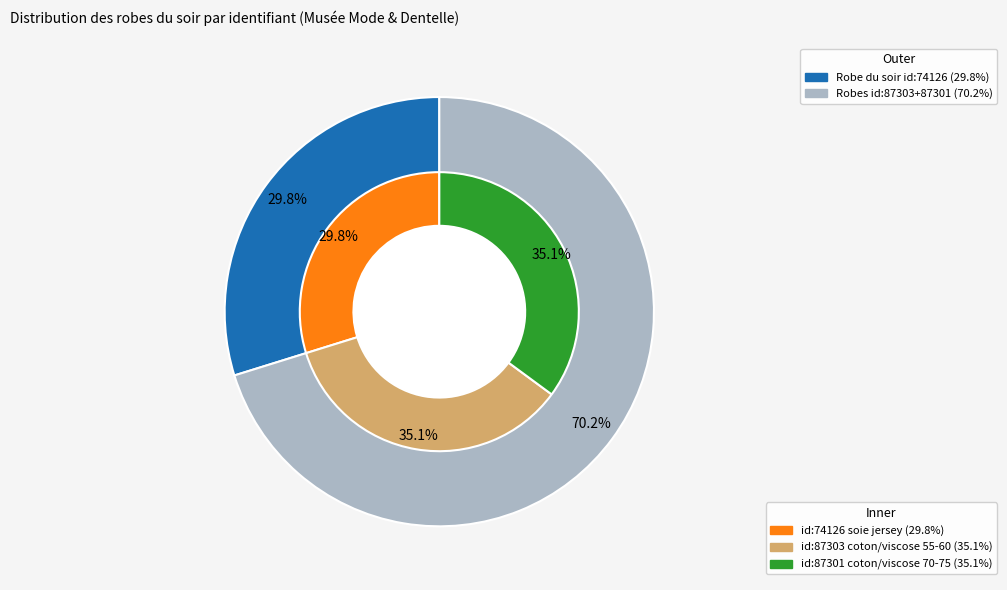

The Robe du soir (coton/viscose 1970-1975) slice represents 35% of the pie. True or false?

True